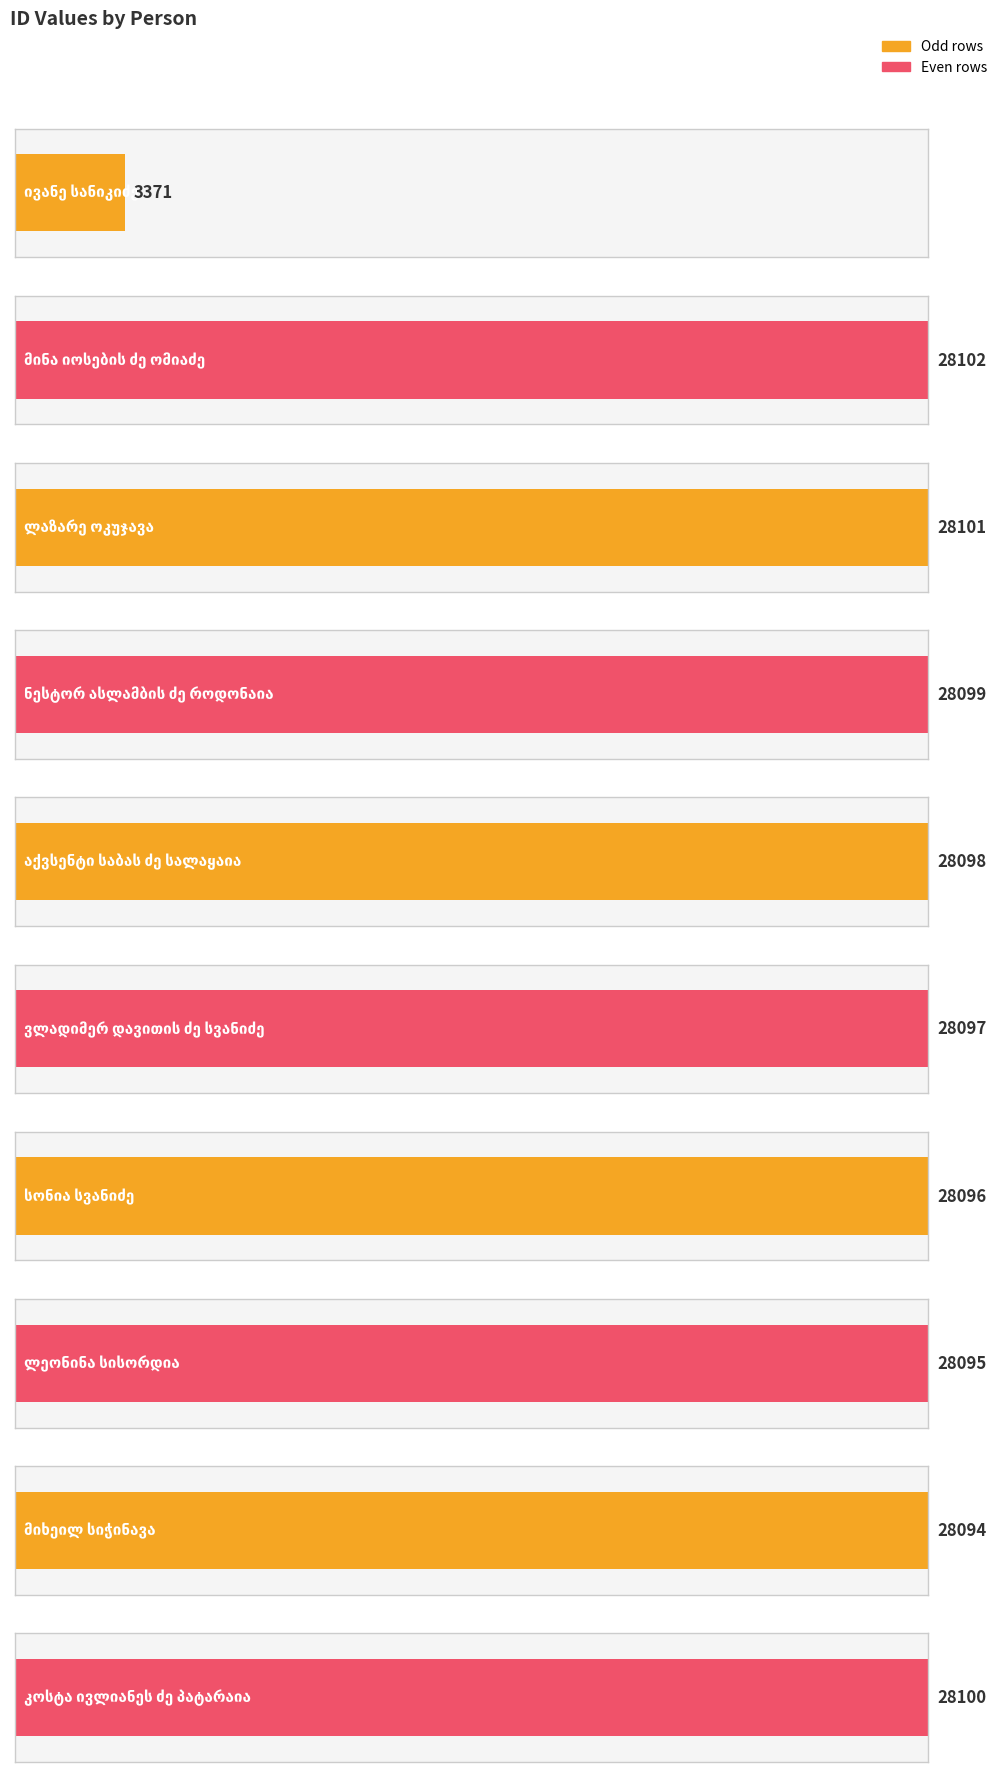

What position from the right is სონია სვანიძე?

4